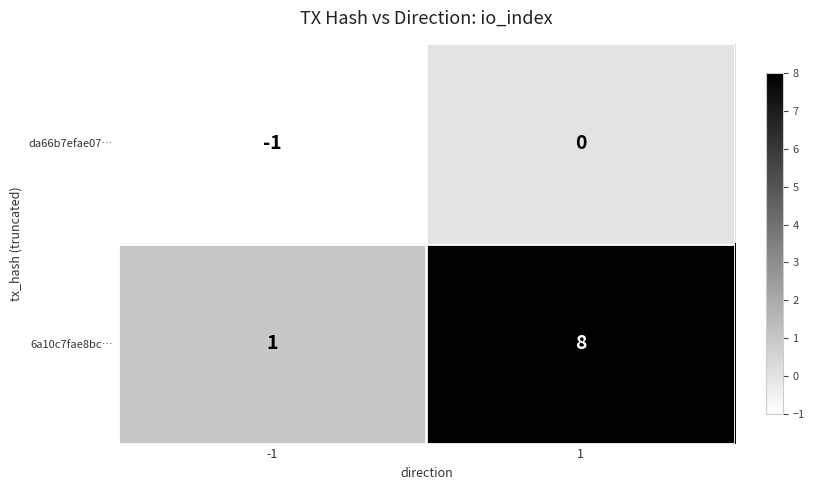

How many distinct data groups are displayed?

2